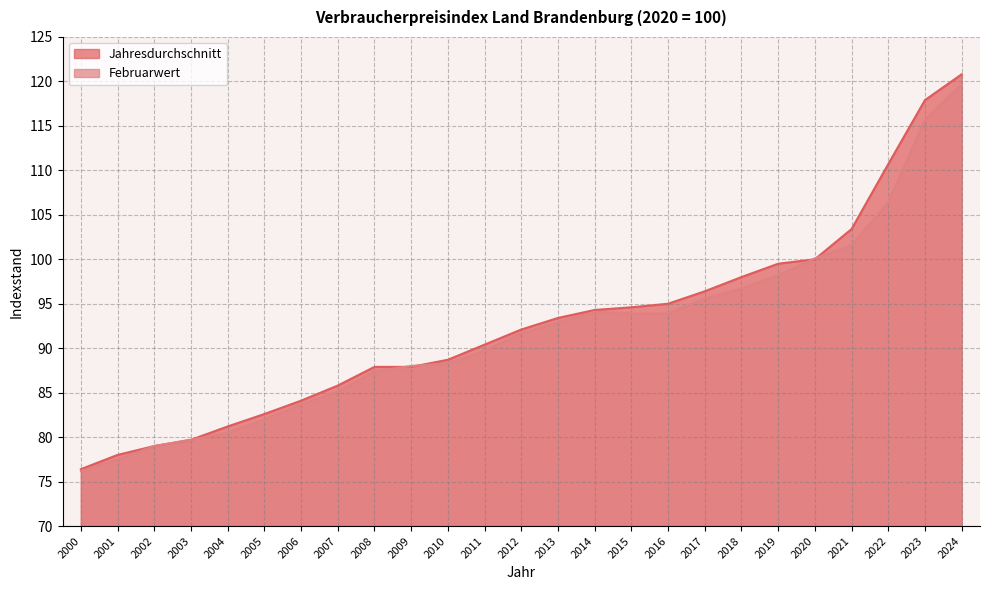

At how many categories does at least one series exceed 114?

2